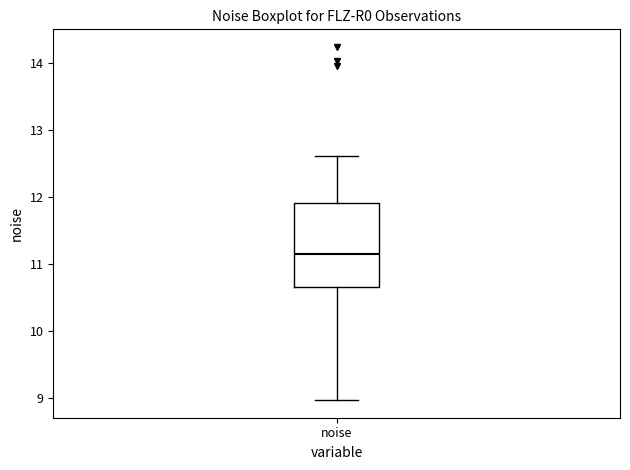

Where is the upper edge of the box for noise on the y-axis? The values are not printed on the chart, so give them approximately, as read against the axis.

11.9